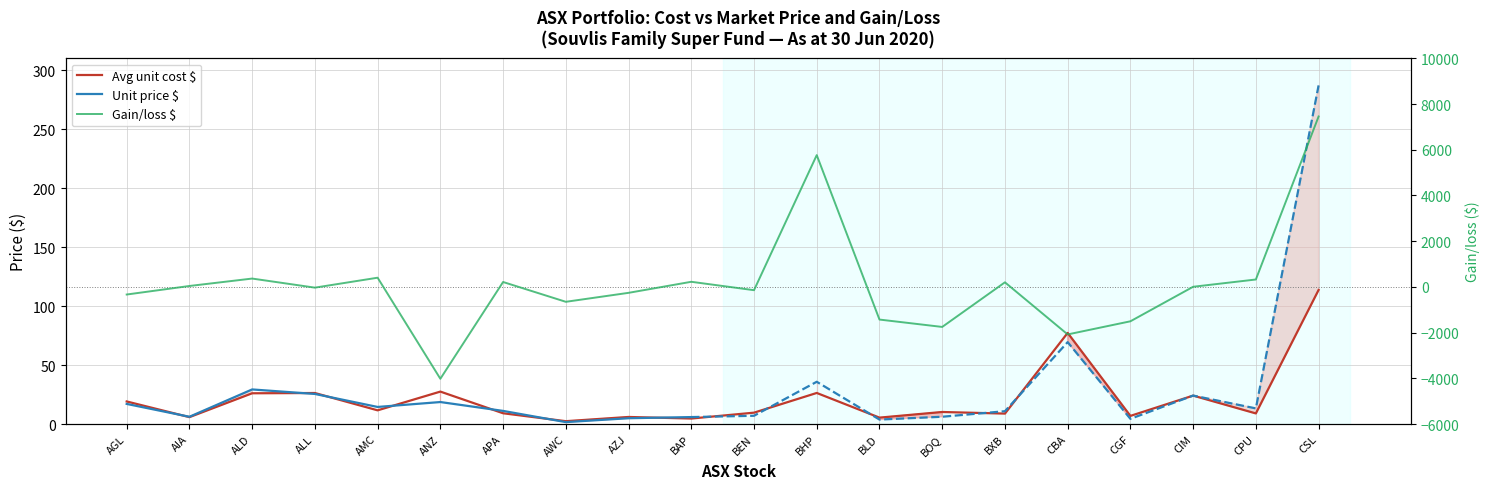

True or false: Avg unit cost $ has more than 1 interior local peaks.

True